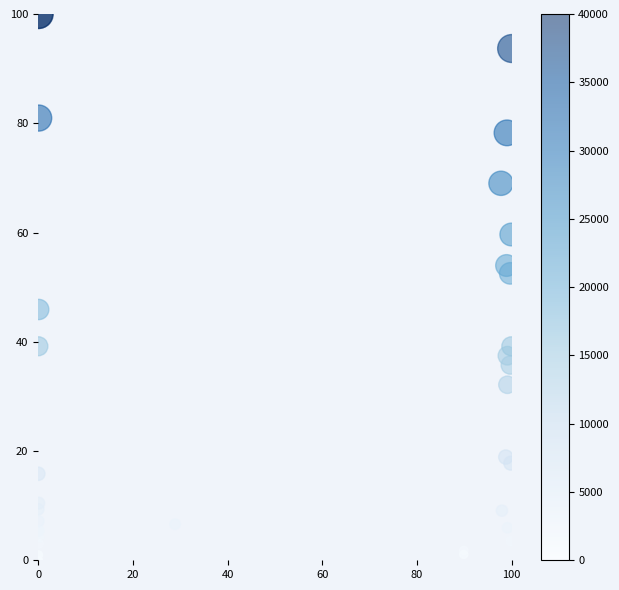

What Y value in the scatter plot is closest to 50?

52.5